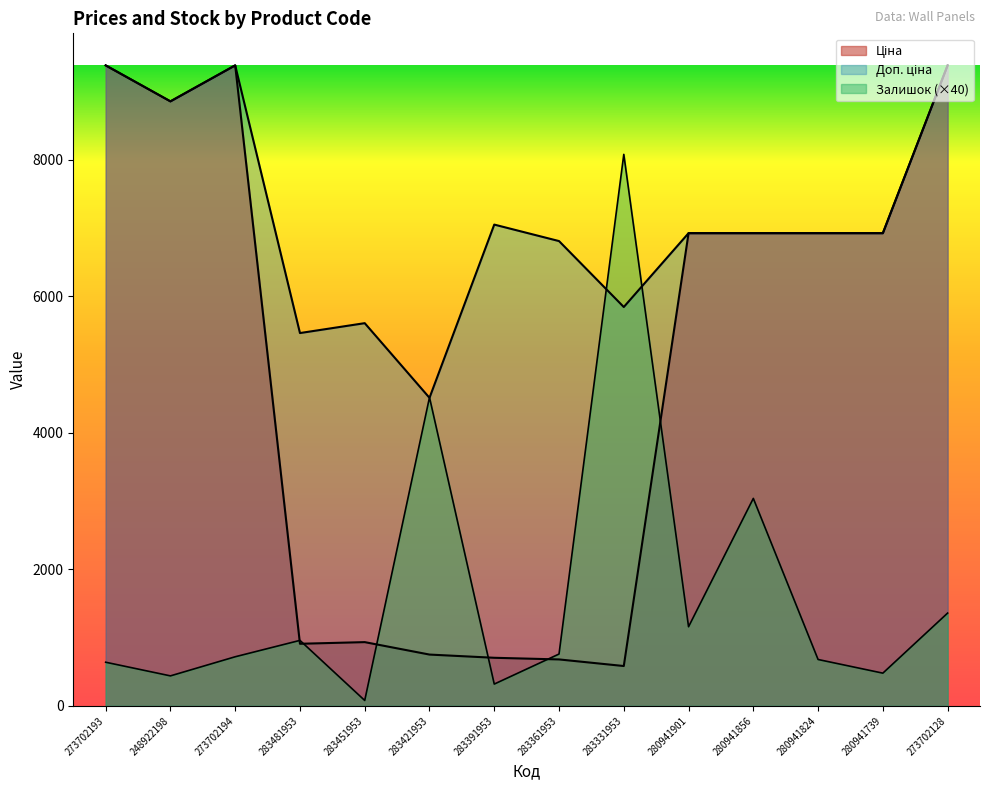

Which series changed the most between 280941824 and 280941739?

Залишок